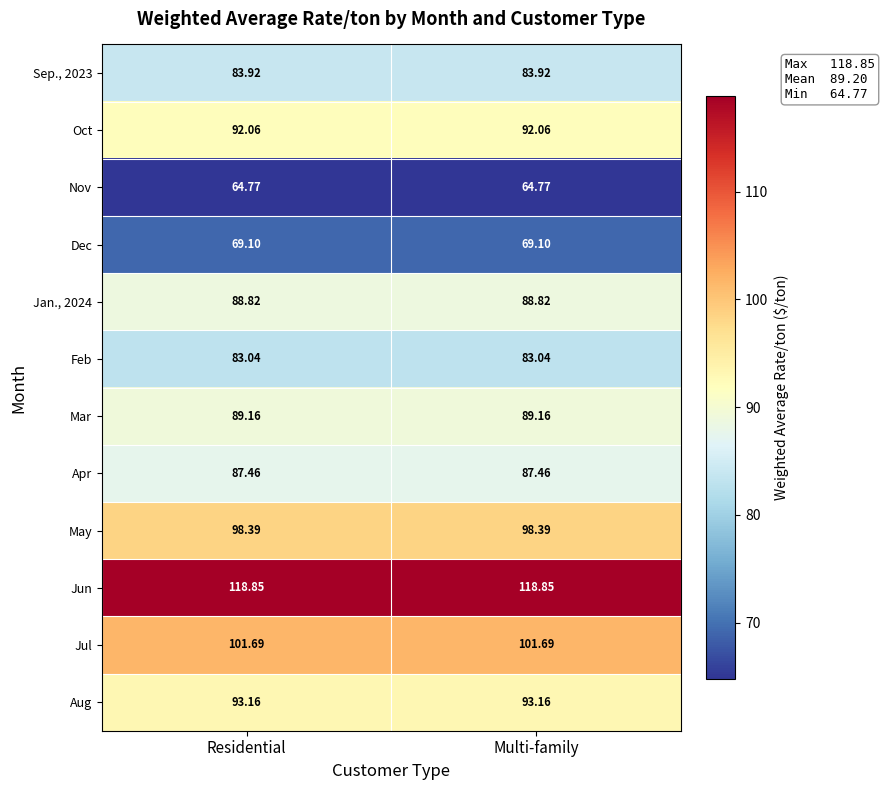

At how many categories does at least one series exceed 78?

2